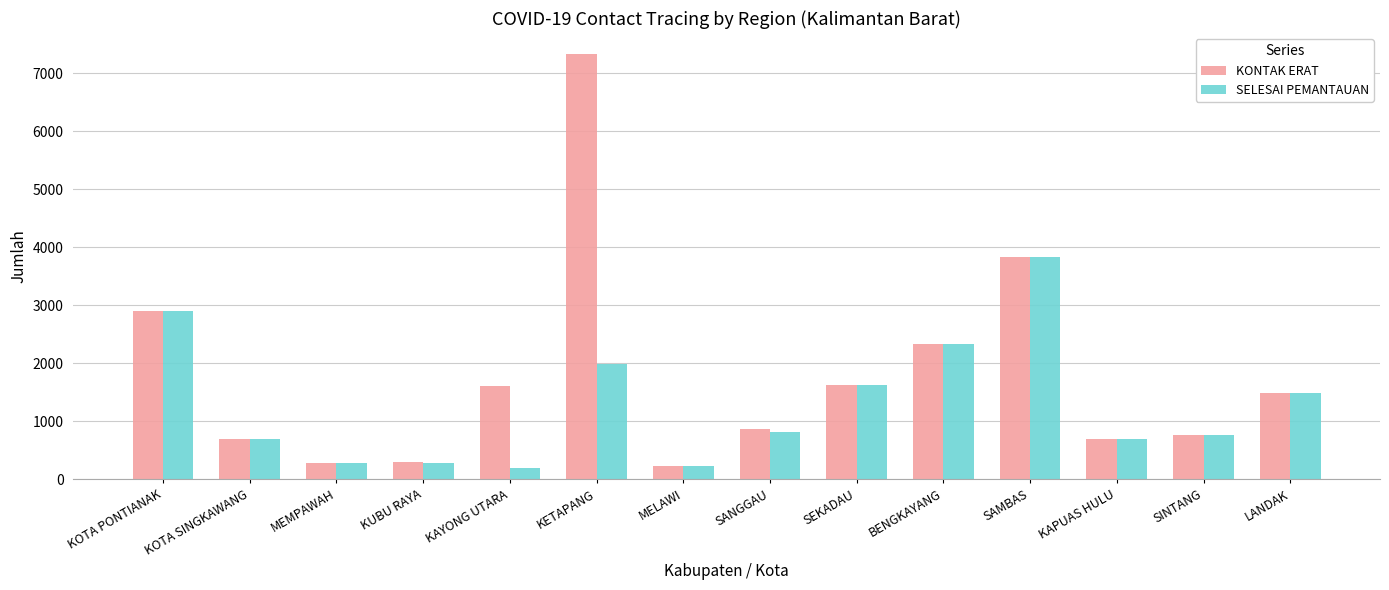

What is the difference between the second highest and second lowest values in the SELESAI PEMANTAUAN series?

2674